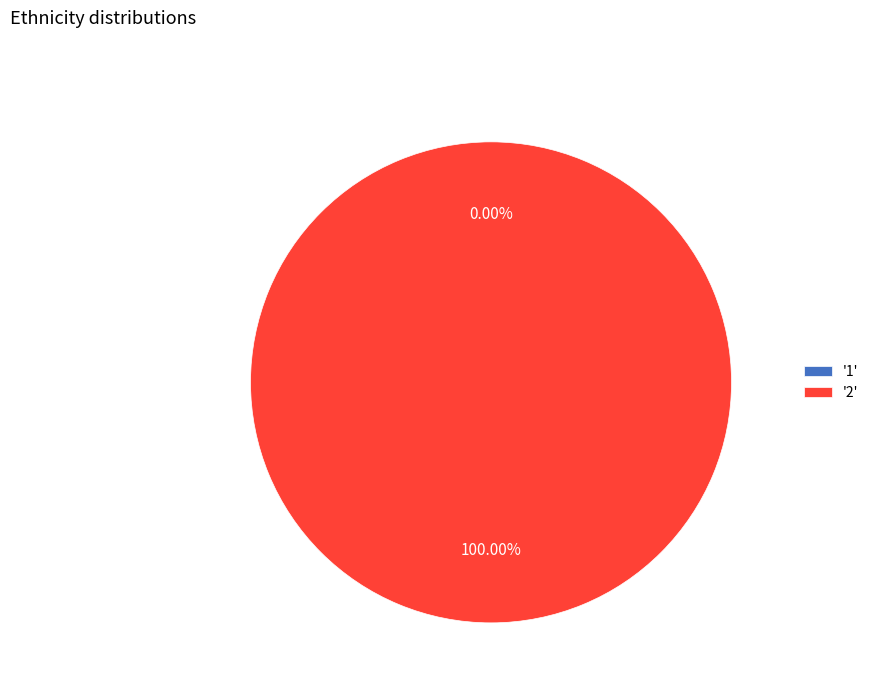

Rank the categories by value from highest to lowest.

2, 1